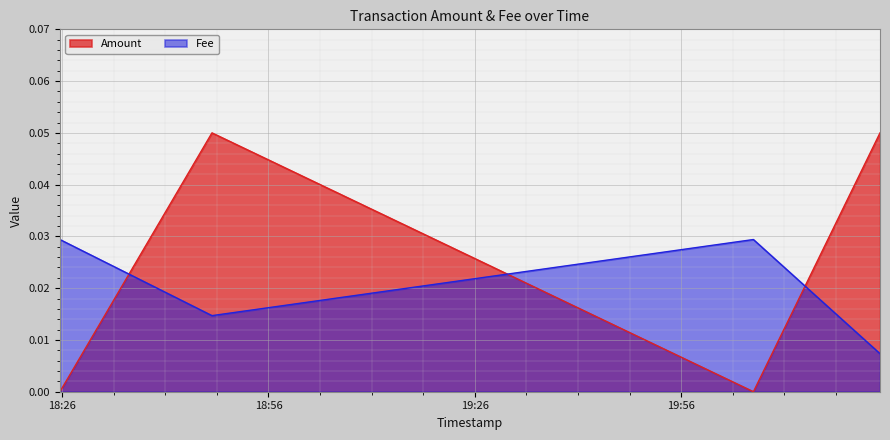

Is it true that Amount equals 0.1 at 2020-11-20 18:47:47?

False